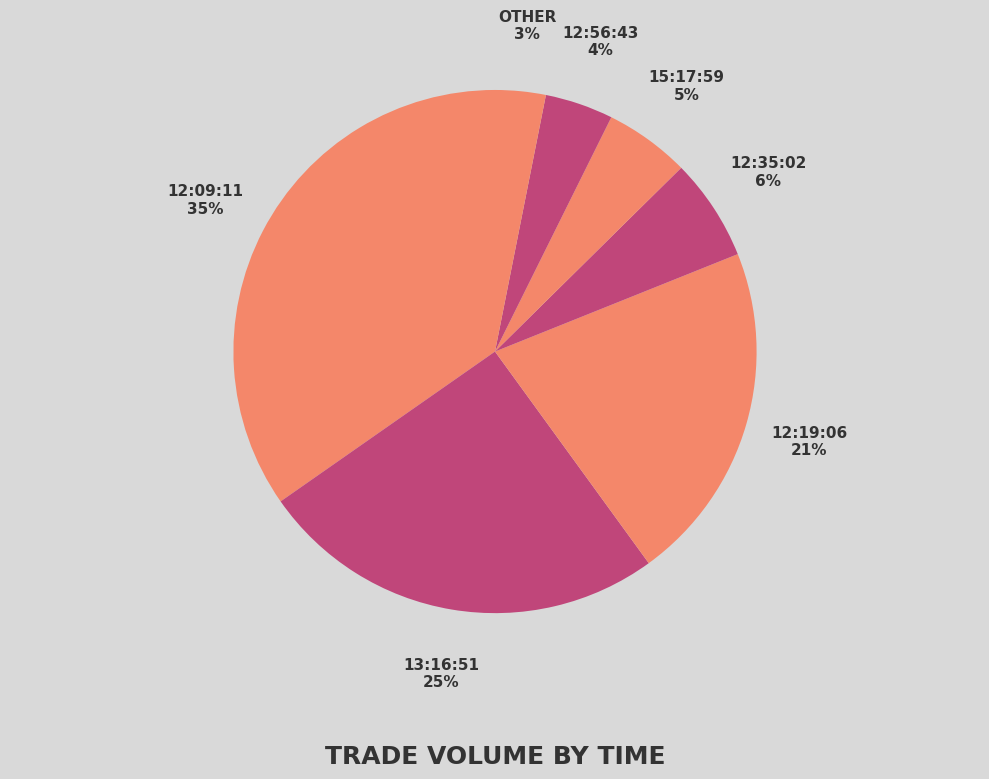

Which has a higher value, 13:16:51 or 12:09:11?

12:09:11